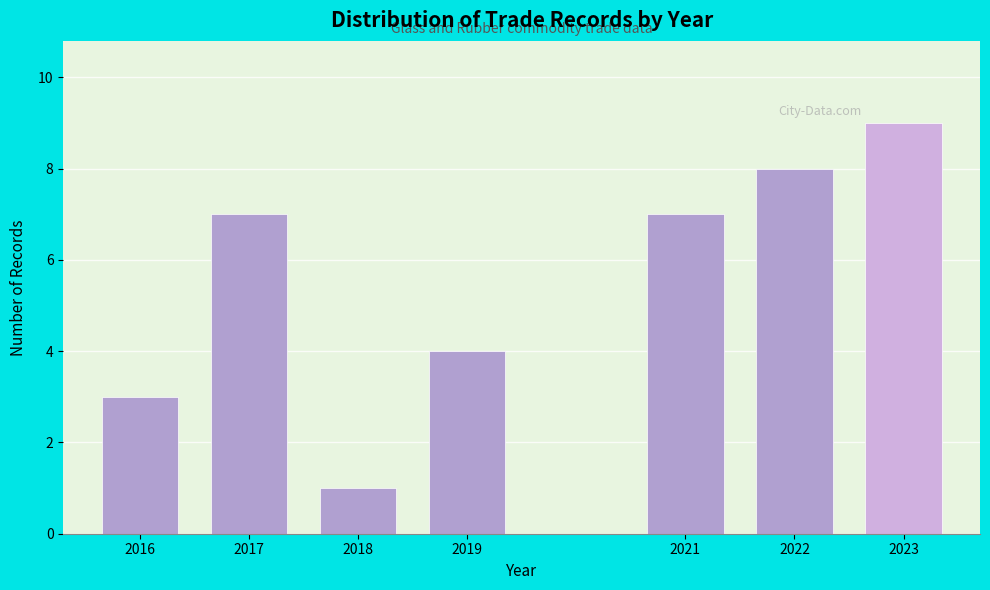

Reading left to right, transcribe all the data shown in this chart.

3	7	1	4	7	8	9